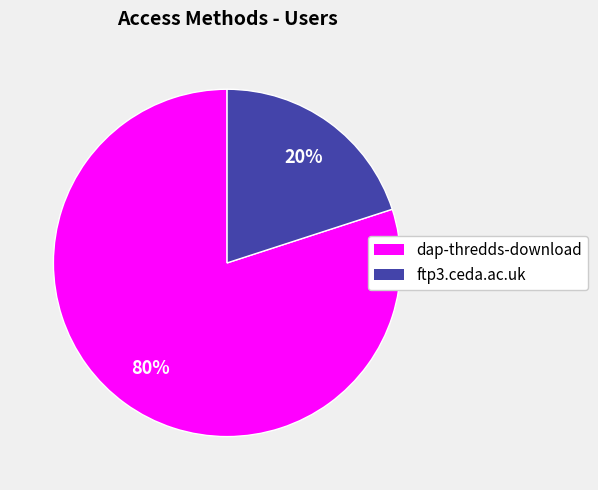

Which category has the biggest portion of the pie?

dap-thredds-download